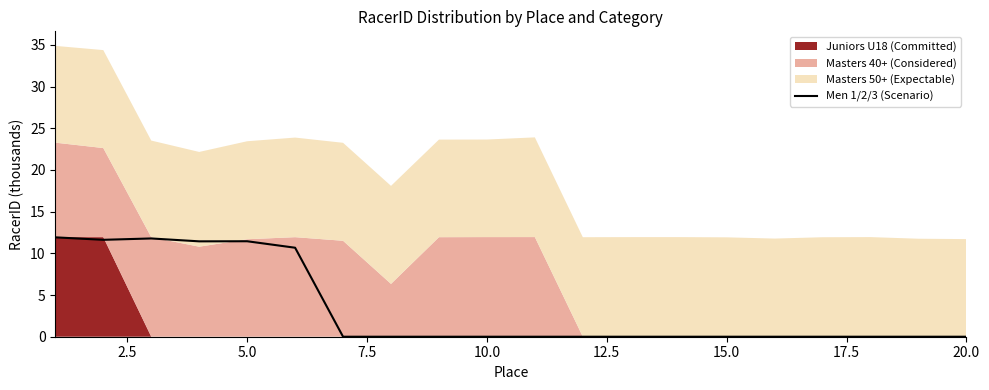

What is the maximum value for Men 1/2/3 (Scenario)?

11.9